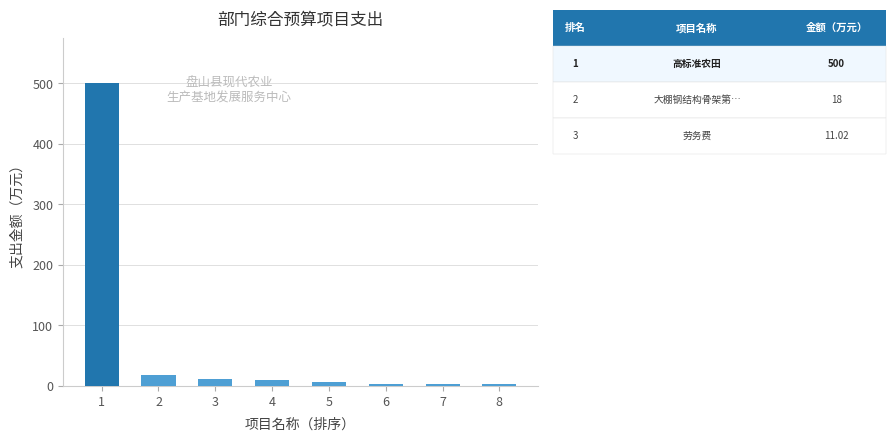

What is the difference between the maximum and minimum values?

497.0